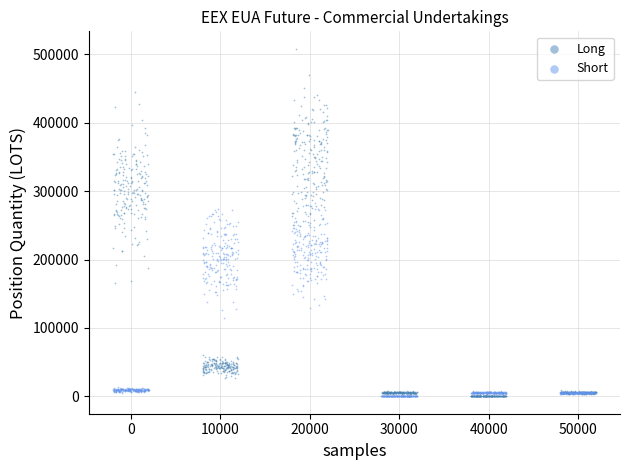

Which series reaches the maximum Y coordinate?

Long